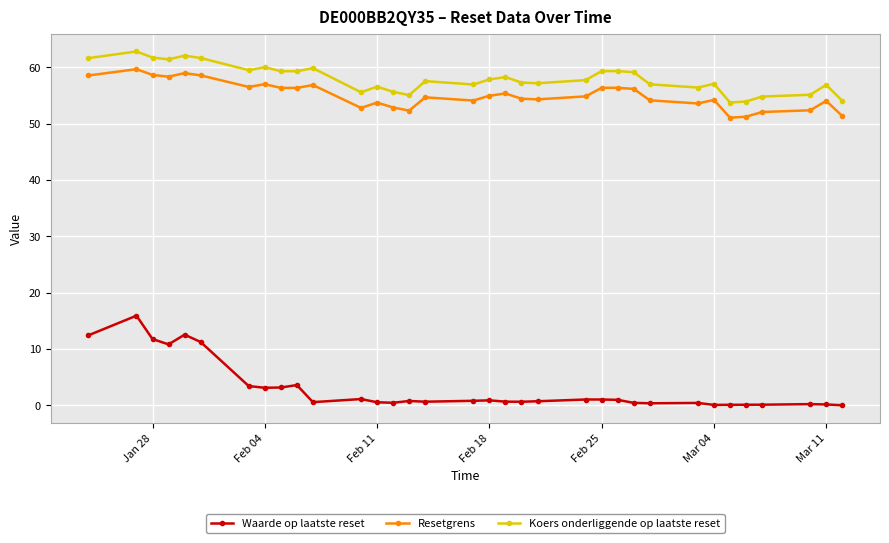

What is the value of the Waarde op laatste reset point at the 5th from the left?

12.6